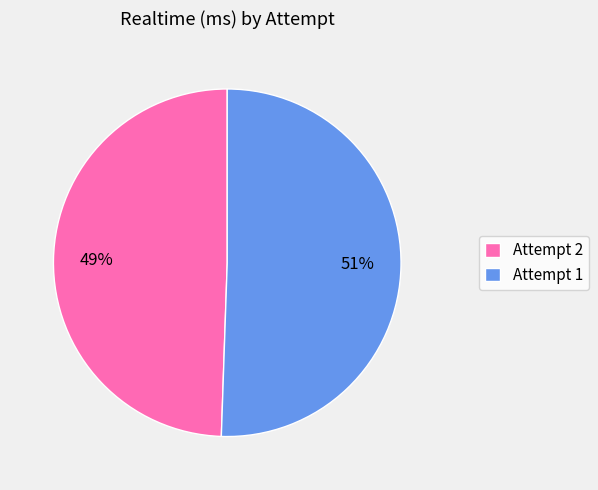

To the nearest percent, what is the combined percentage of Attempt 2 and Attempt 1?

100%